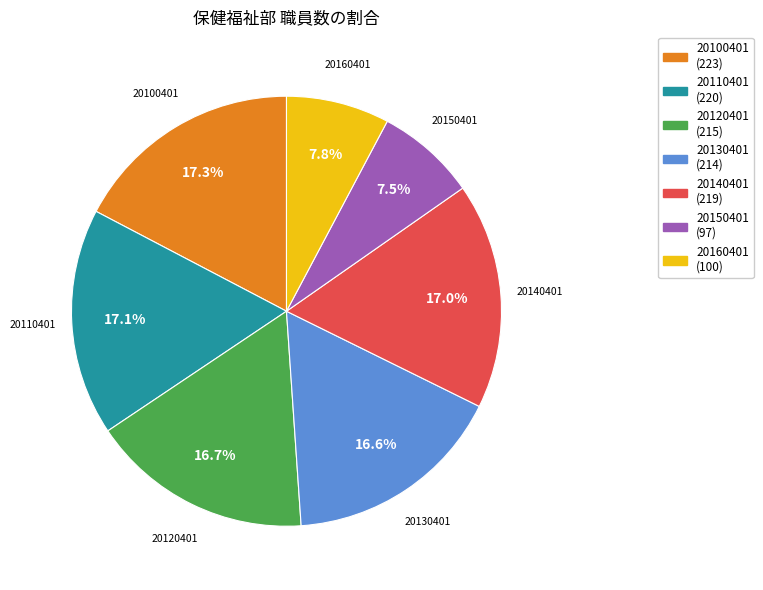

Does 20140401 represent more than half of the total?

No